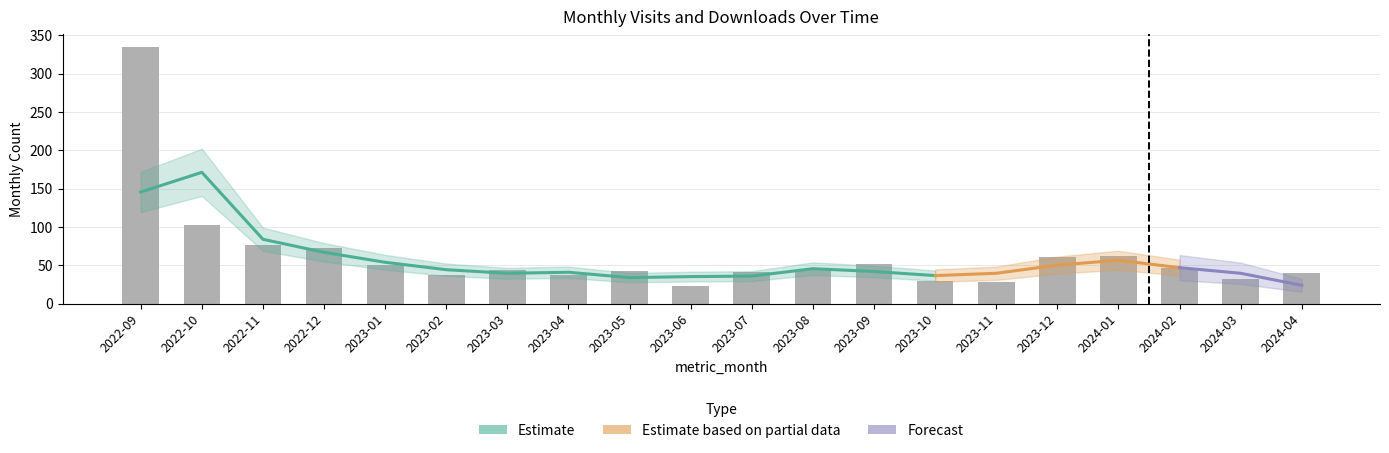

Read the value at 2023-10.

30